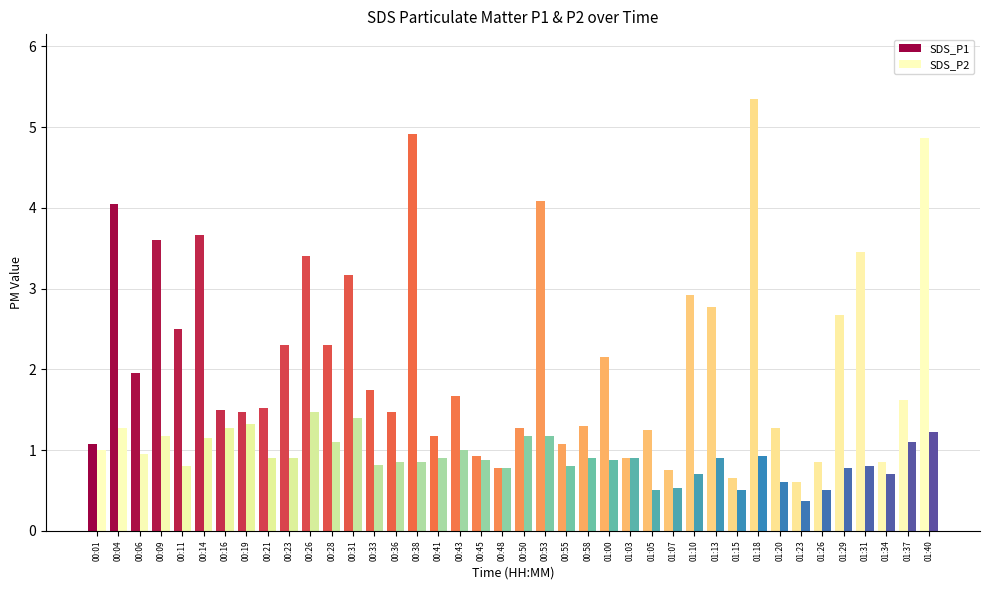

Are the bars grouped side by side (vs. stacked)?

Yes